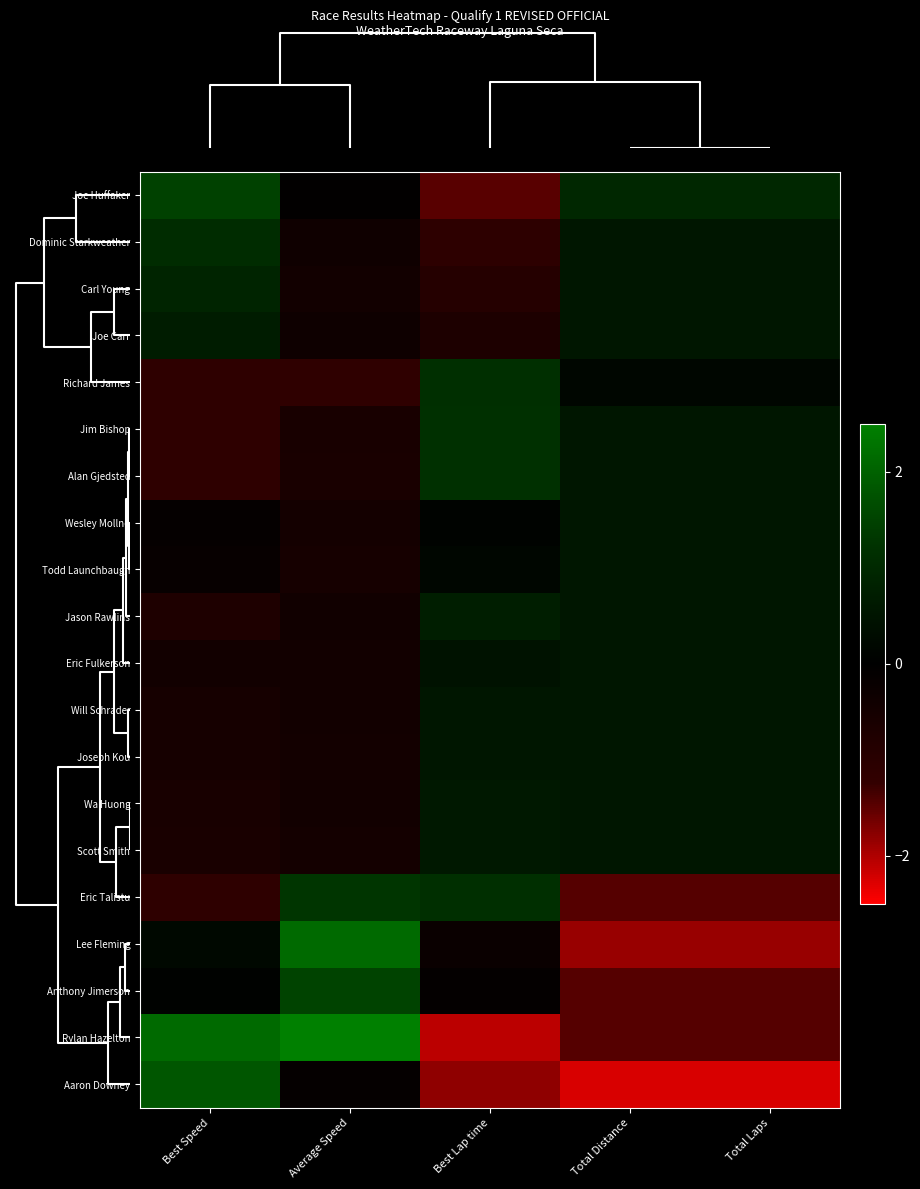

Rank the series by their maximum value, from lowest to highest.

Wesley Mollno, Todd Launchbaugh, Eric Fulkerson, Will Schrader, Joseph Kou, Wa Huong, Scott Smith, Joe Carr, Jason Rawlins, Carl Young, Dominic Starkweather, Richard James, Jim Bishop, Alan Gjedsted, Eric Talistu, Joe Huffaker, Anthony Jimerson, Aaron Downey, Lee Fleming, Rylan Hazelton